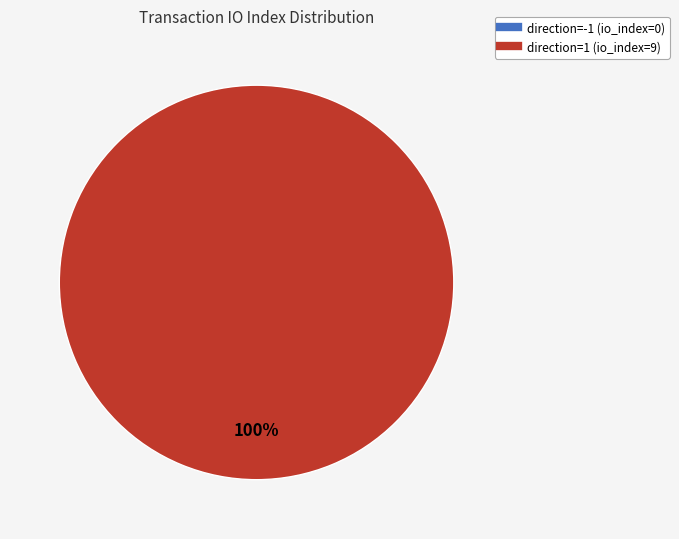

Is it true that direction=-1 (io_index=0) is 1% of the pie?

False